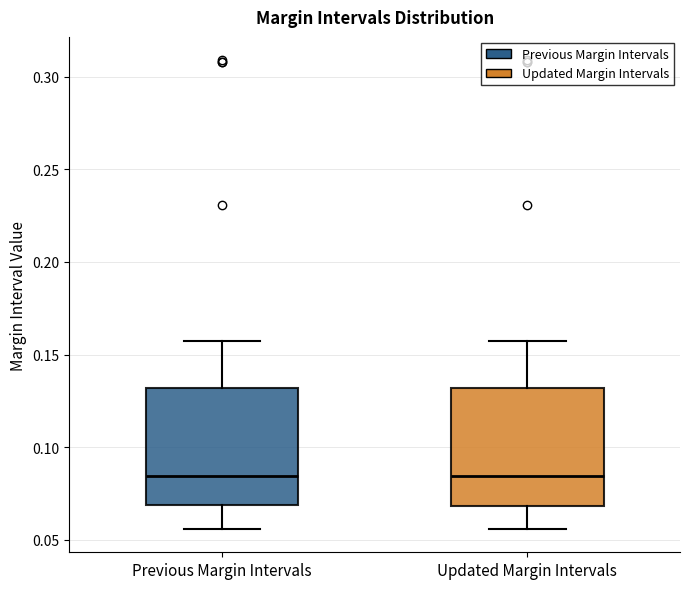

Reading left to right, transcribe this box plot: for each box, give where its median line is, the range the box spans, and where its two whiskers end, as read against the y-axis. The values are not printed on the chart, so give them approximately, as read against the axis.

Previous Margin Intervals: median 0.085, box 0.070 to 0.130, whiskers 0.055 to 0.160
Updated Margin Intervals: median 0.085, box 0.070 to 0.130, whiskers 0.055 to 0.155